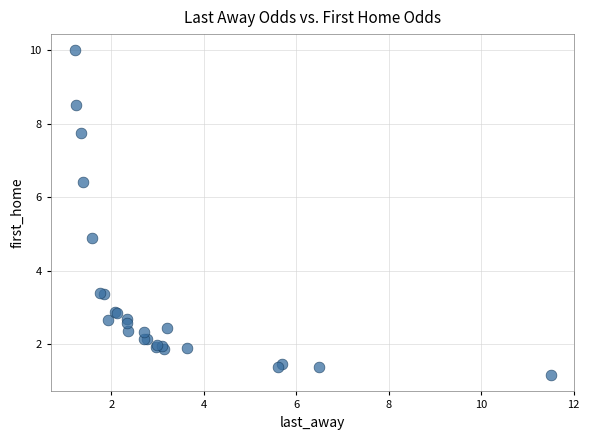

What Y value in the scatter plot is closest to 5?

4.9